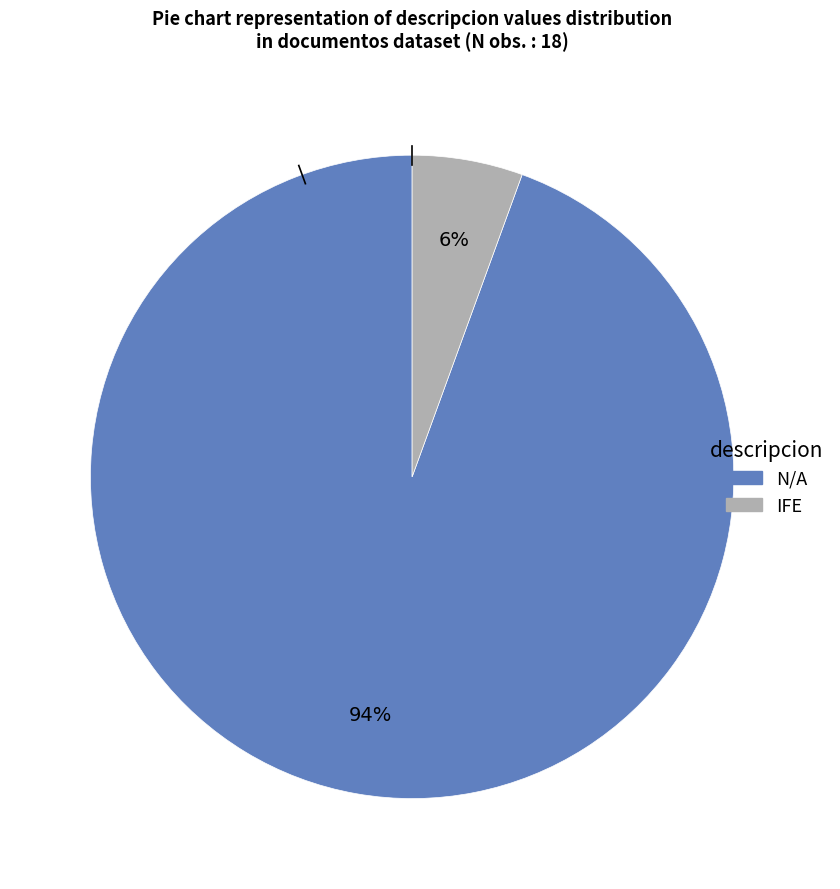

Which category has the biggest portion of the pie?

N/A